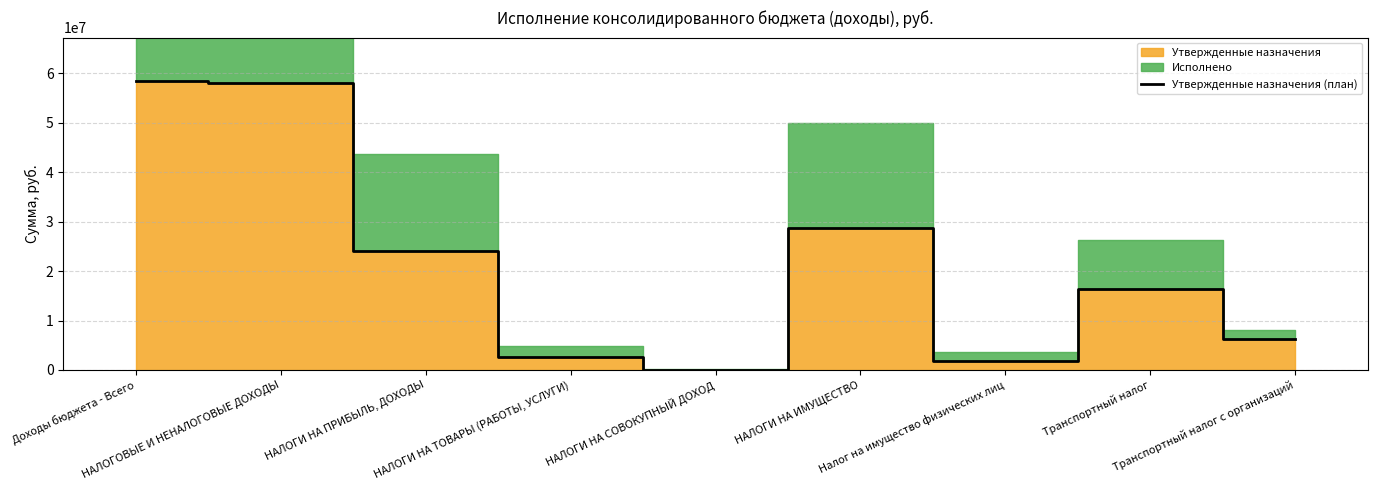

What is the approximate value at НАЛОГИ НА ИМУЩЕСТВО, to the nearest 100?

28686900